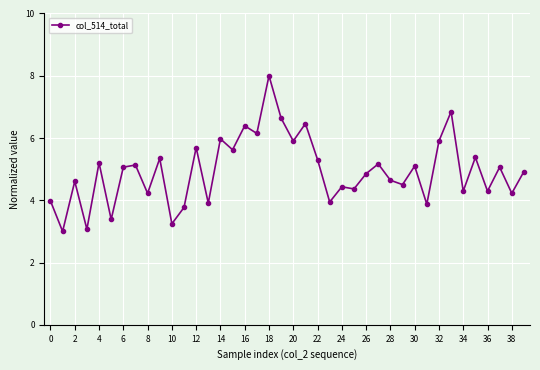

What is the difference between the maximum and minimum values?

5.0